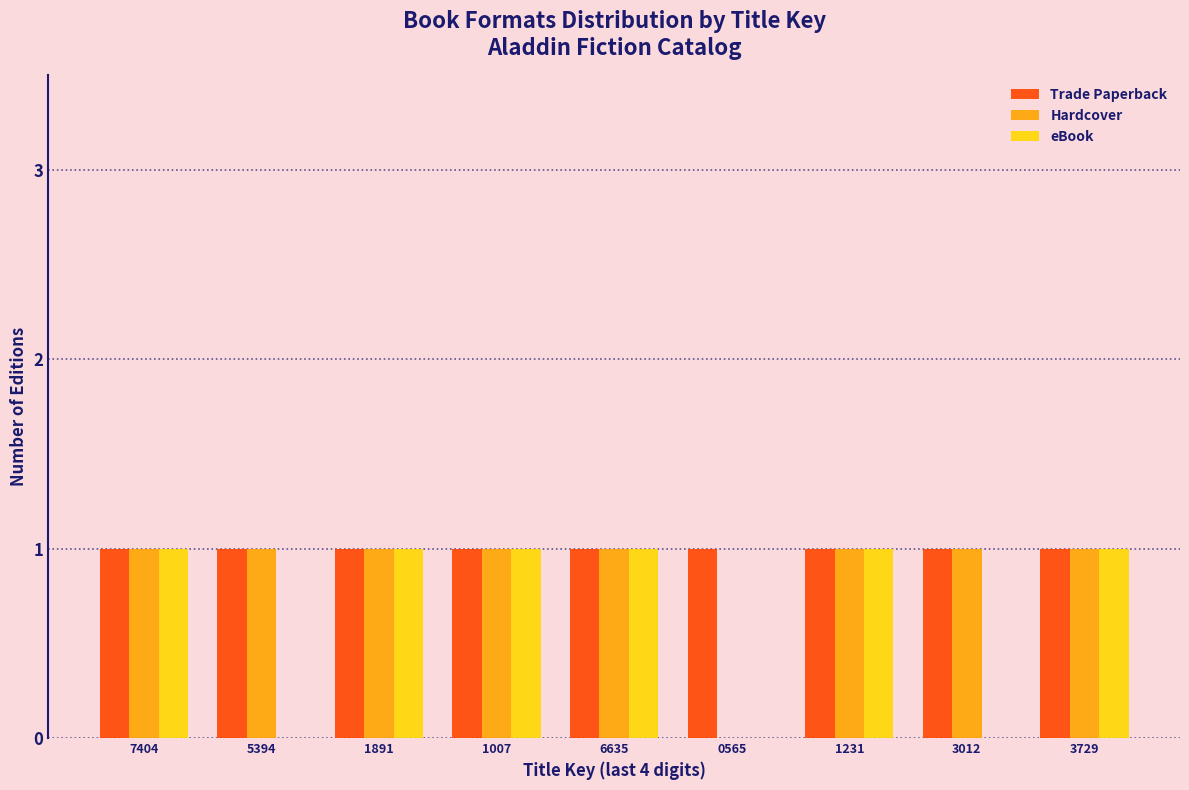

Reading left to right, list all the values displayed in this chart.

Trade Paperback: 7404=1	5394=1	1891=1	1007=1	6635=1	0565=1	1231=1	3012=1	3729=1
Hardcover: 7404=1	5394=1	1891=1	1007=1	6635=1	0565=0	1231=1	3012=1	3729=1
eBook: 7404=1	5394=0	1891=1	1007=1	6635=1	0565=0	1231=1	3012=0	3729=1